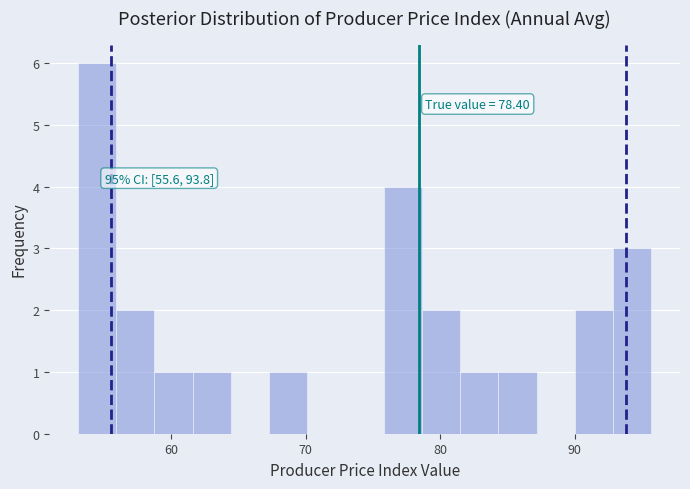

Read against the x-axis, roughly where is the centre of the tallest bar?

54